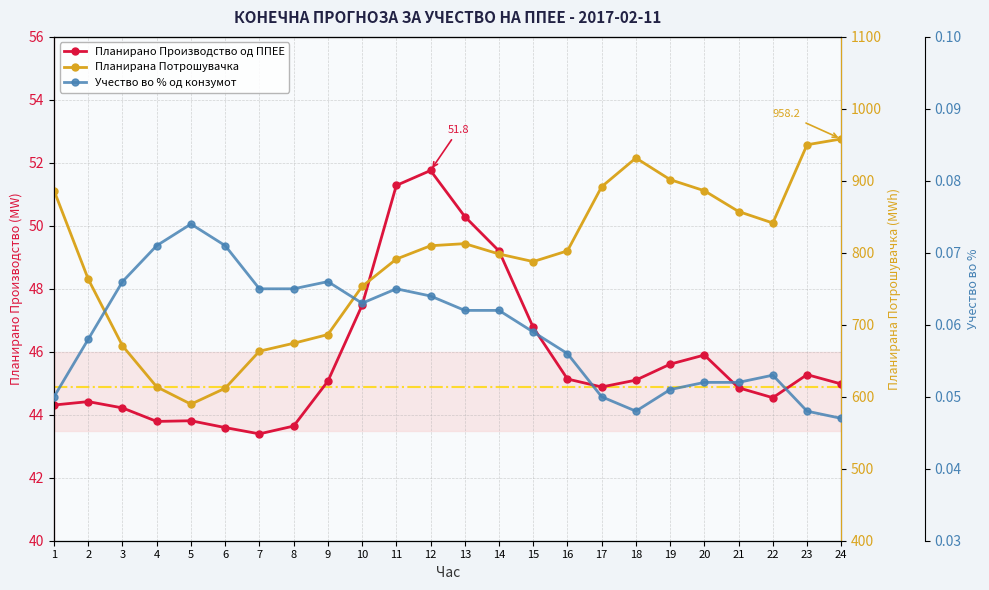

True or false: Планирано Производство од ППЕЕ and Учество во % од конзумот cross at least once.

False